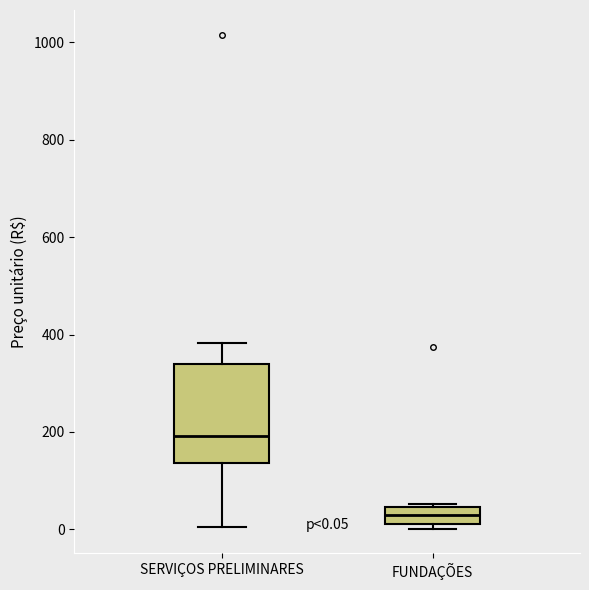

Which box has the lowest median line?

FUNDAÇÕES